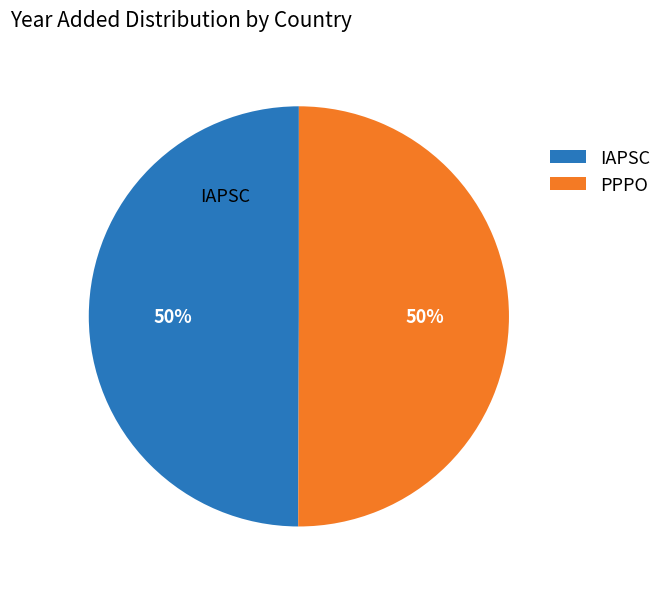

What is the ratio of the value at PPPO to the value at IAPSC?

1.0